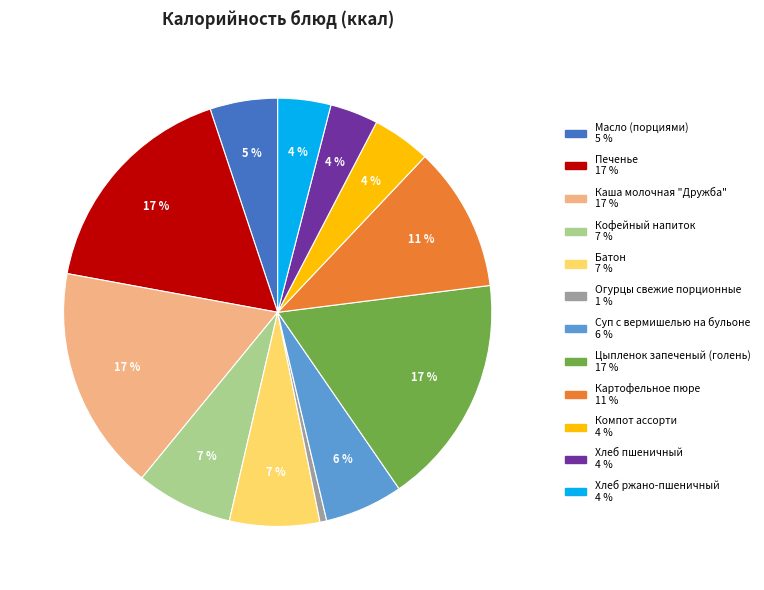

What percentage is the Батон slice, to the nearest percent?

7%